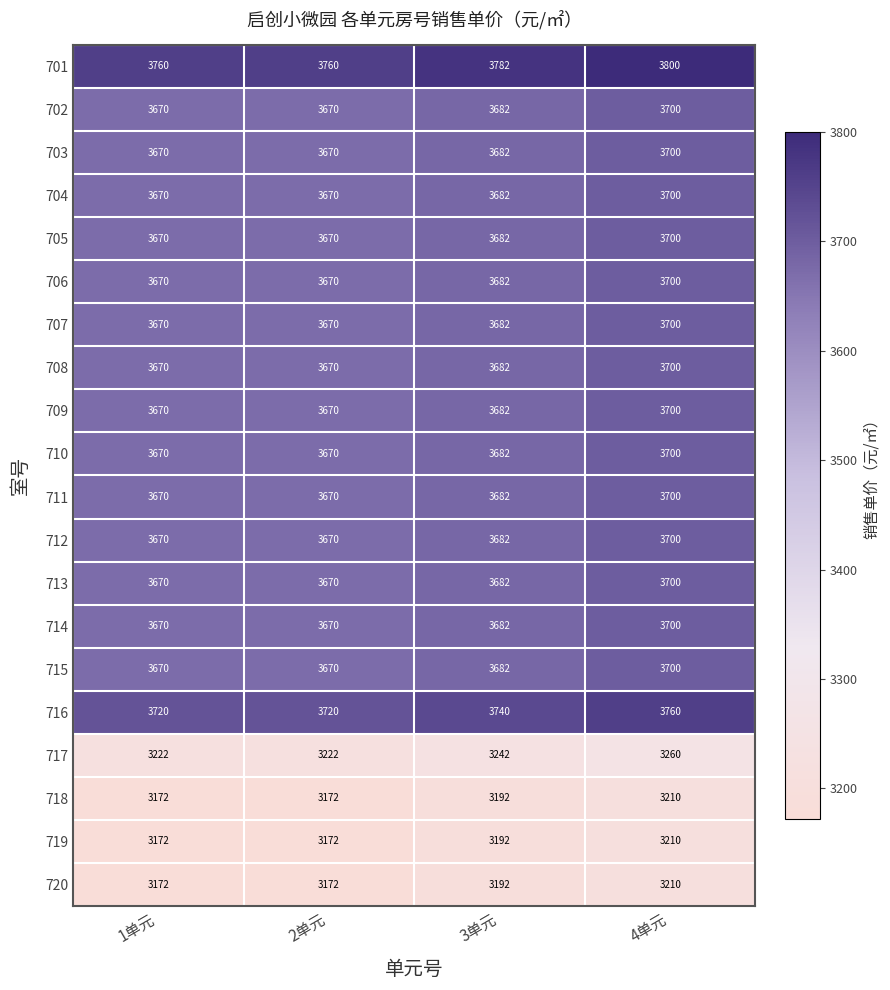

Is it true that 708 equals 3700 at 4单元?

True